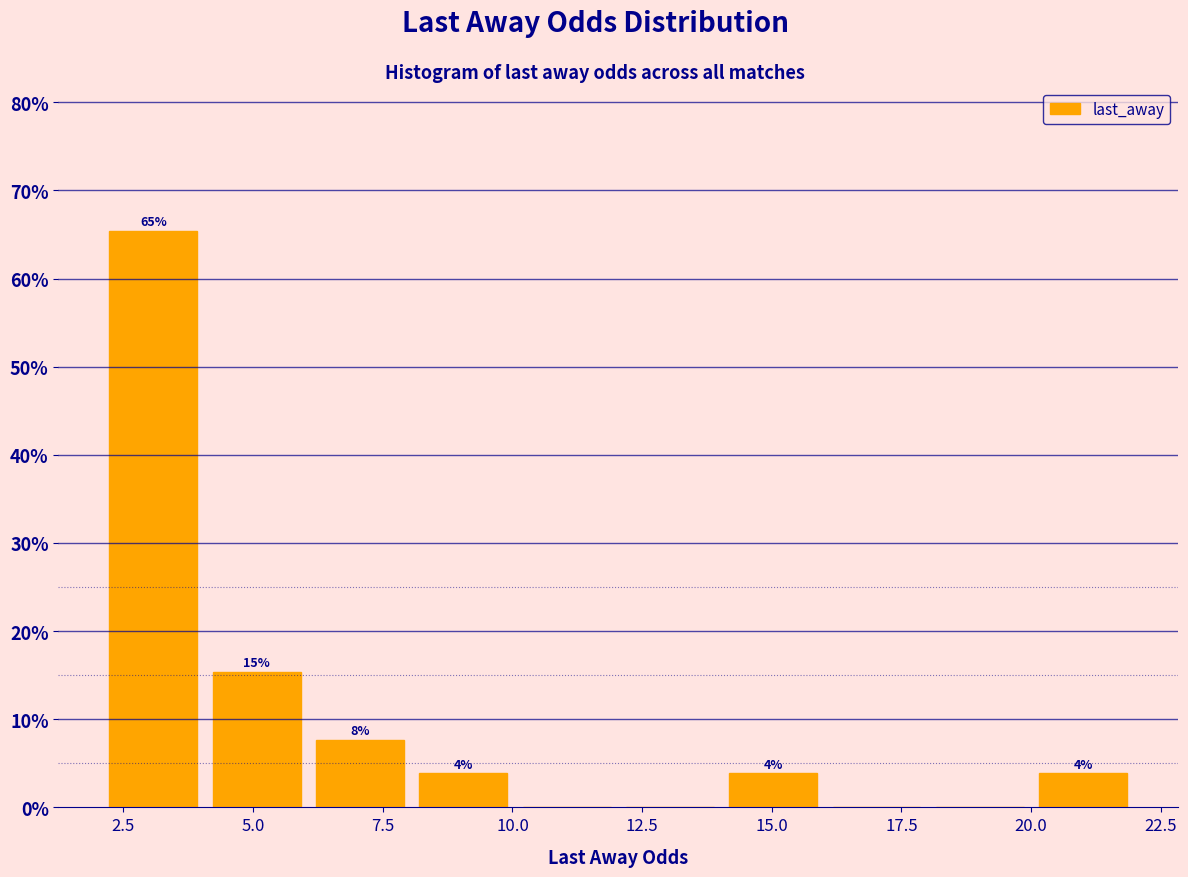

Read against the x-axis, roughly where is the centre of the tallest bar?

3.0